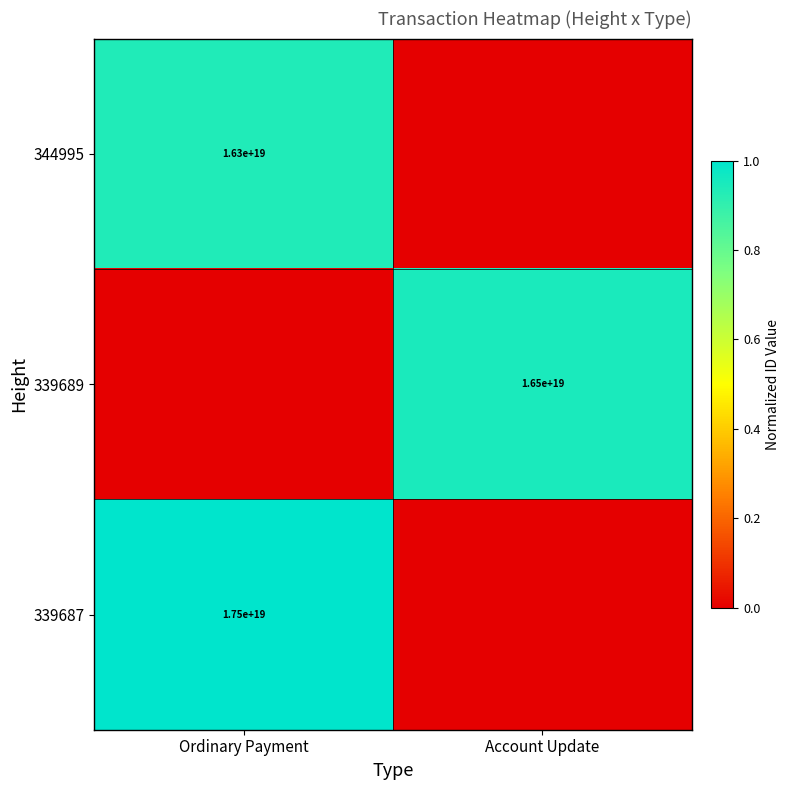

True or false: 339687 has a value of 1.6 at Ordinary Payment.

False